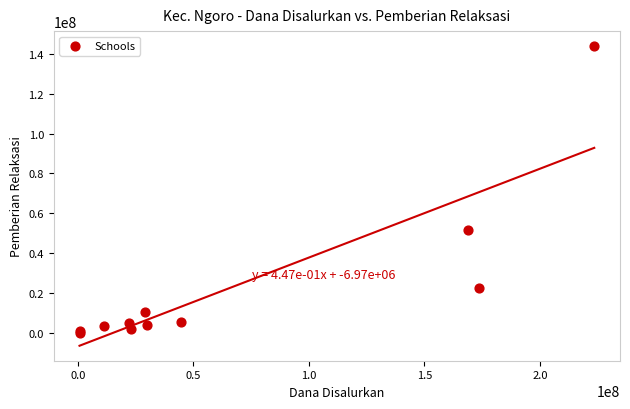

What Y value in the scatter plot is closest to 72000000?

51375000